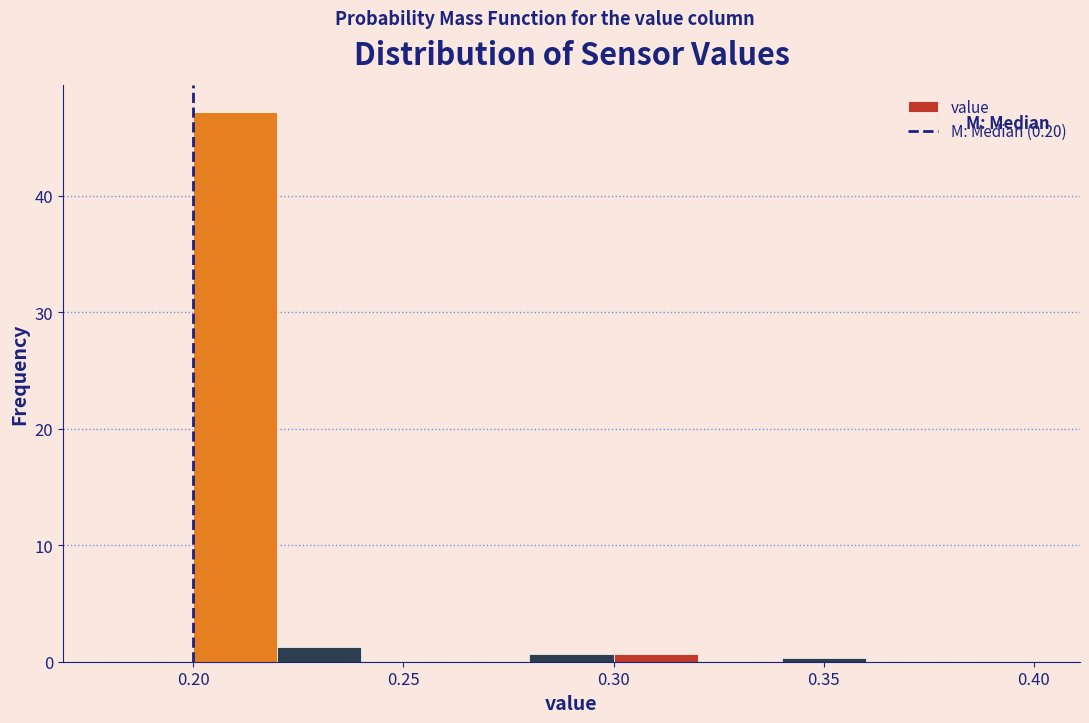

Reading left to right, list every bar in this chart as the range it spans on the x-axis followed by its height. The values are not printed on the chart, so give them approximately, as read against the axis.

0.18 to 0.20: 0
0.20 to 0.22: 47
0.22 to 0.24: 1
0.24 to 0.26: 0
0.26 to 0.28: 0
0.28 to 0.30: under 1
0.30 to 0.32: under 1
0.32 to 0.34: 0
0.34 to 0.36: under 1
0.36 to 0.38: 0
0.38 to 0.40: 0